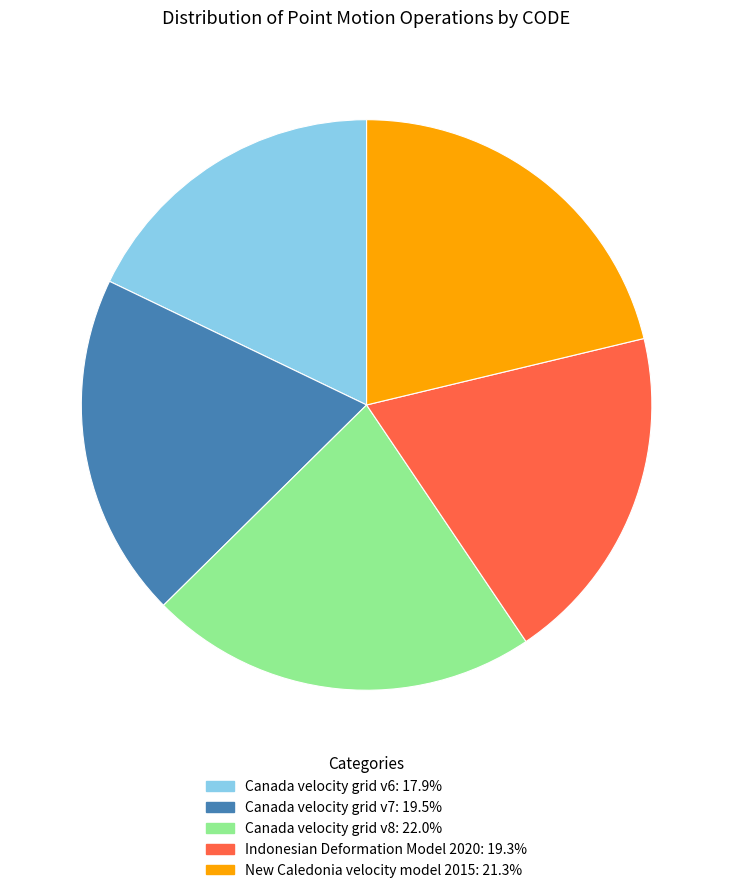

Does any single category account for the majority?

No